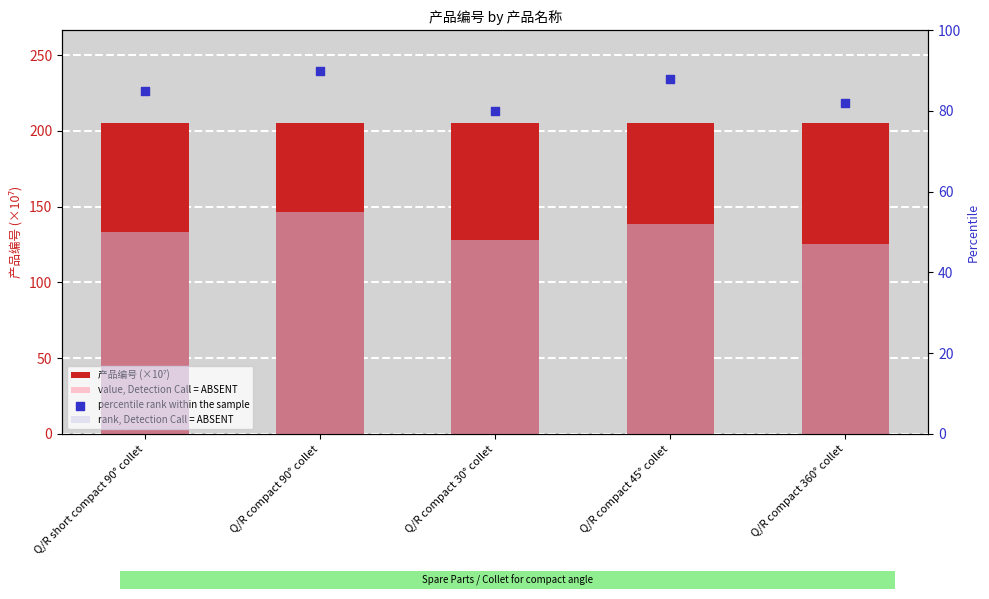

What are all the series names shown in the legend?

产品编号 (×10⁷), value, Detection Call = ABSENT, rank, Detection Call = ABSENT, percentile rank within the sample